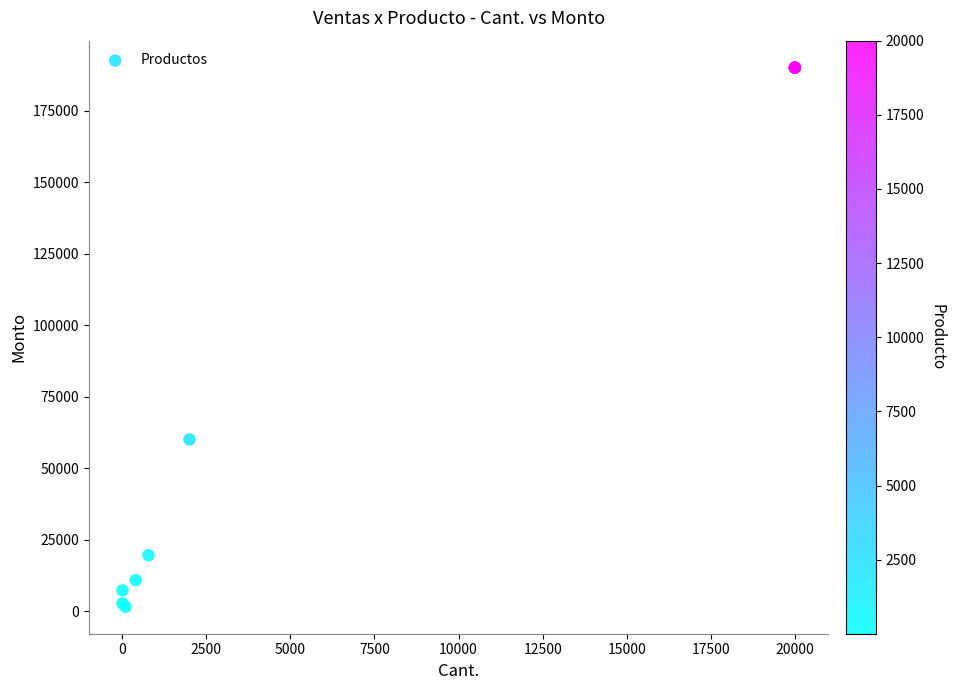

What Y value in the scatter plot is closest to 95750?

60000